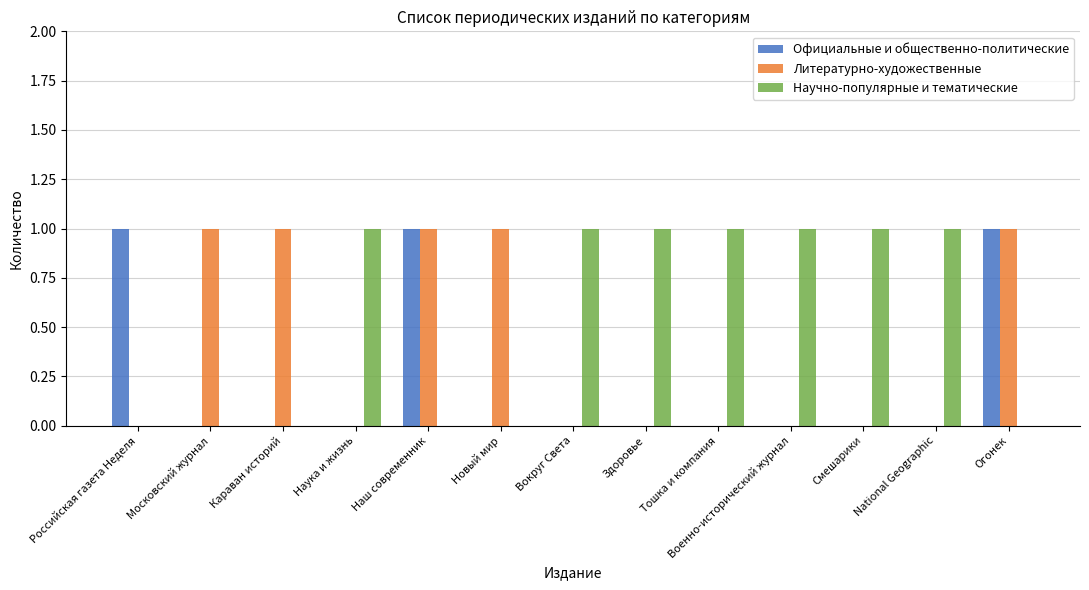

Reading left to right, what are all the values shown in this chart?

Официальные и общественно-политические: Российская газета Неделя=1	Московский журнал=0	Караван историй=0	Наука и жизнь=0	Наш современник=1	Новый мир=0	Вокруг Света=0	Здоровье=0	Тошка и компания=0	Военно-исторический журнал=0	Смешарики=0	National Geographic=0	Огонек=1
Литературно-художественные: Российская газета Неделя=0	Московский журнал=1	Караван историй=1	Наука и жизнь=0	Наш современник=1	Новый мир=1	Вокруг Света=0	Здоровье=0	Тошка и компания=0	Военно-исторический журнал=0	Смешарики=0	National Geographic=0	Огонек=1
Научно-популярные и тематические: Российская газета Неделя=0	Московский журнал=0	Караван историй=0	Наука и жизнь=1	Наш современник=0	Новый мир=0	Вокруг Света=1	Здоровье=1	Тошка и компания=1	Военно-исторический журнал=1	Смешарики=1	National Geographic=1	Огонек=0